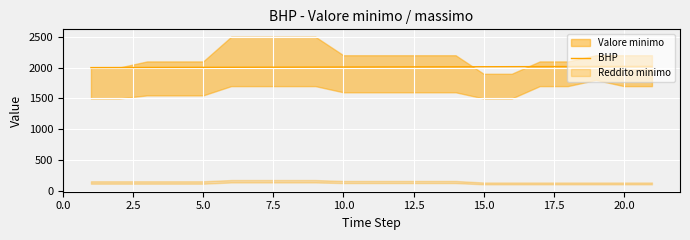

What is the difference between the second highest and minimum values?

19